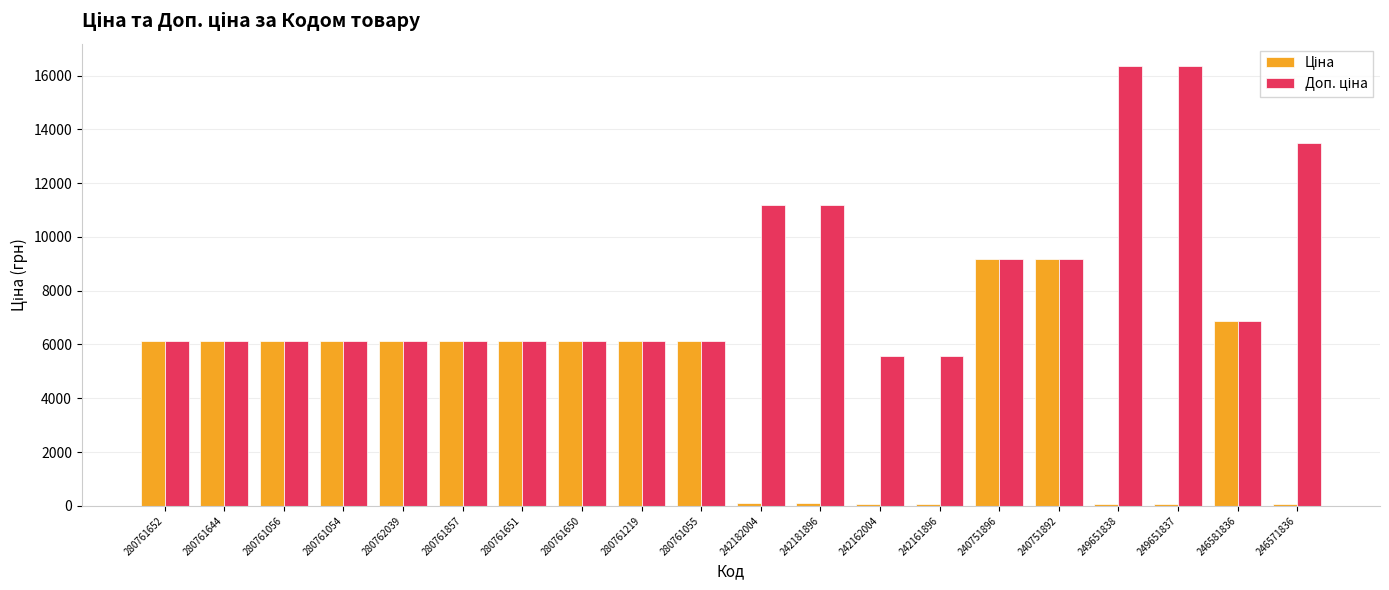

Count the number of data series in this chart.

2